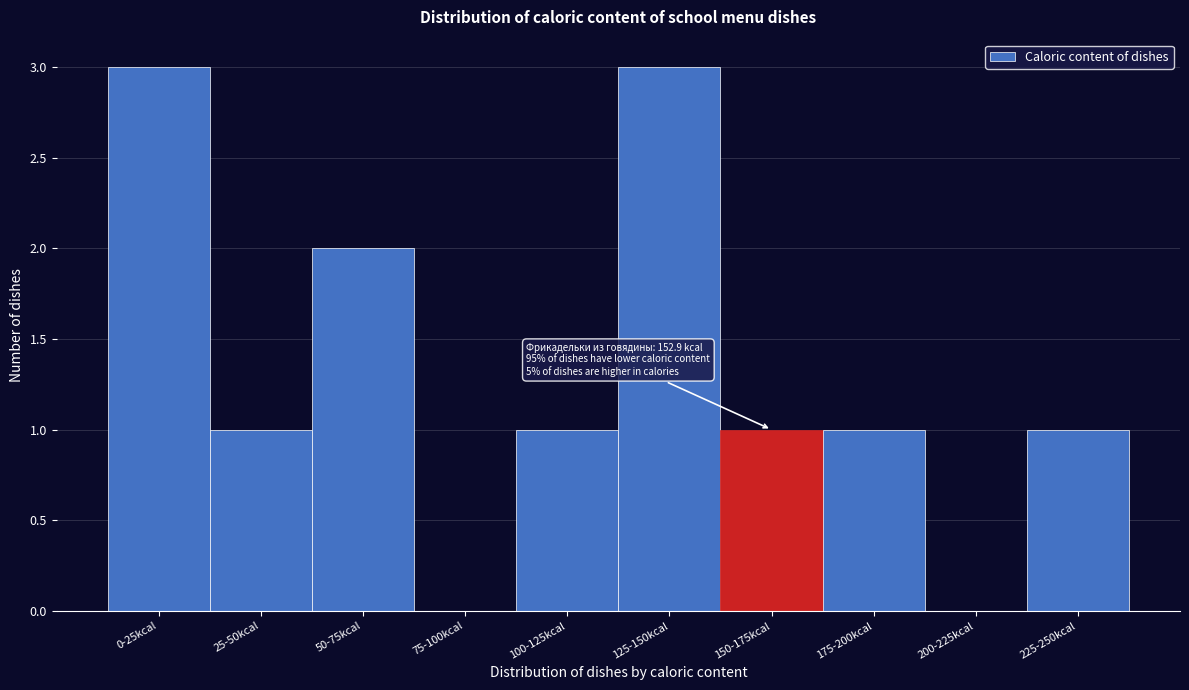

Reading left to right, transcribe all the data shown in this chart.

0-25kcal=3	25-50kcal=1	50-75kcal=2	75-100kcal=0	100-125kcal=1	125-150kcal=3	150-175kcal=1	175-200kcal=1	200-225kcal=0	225-250kcal=1